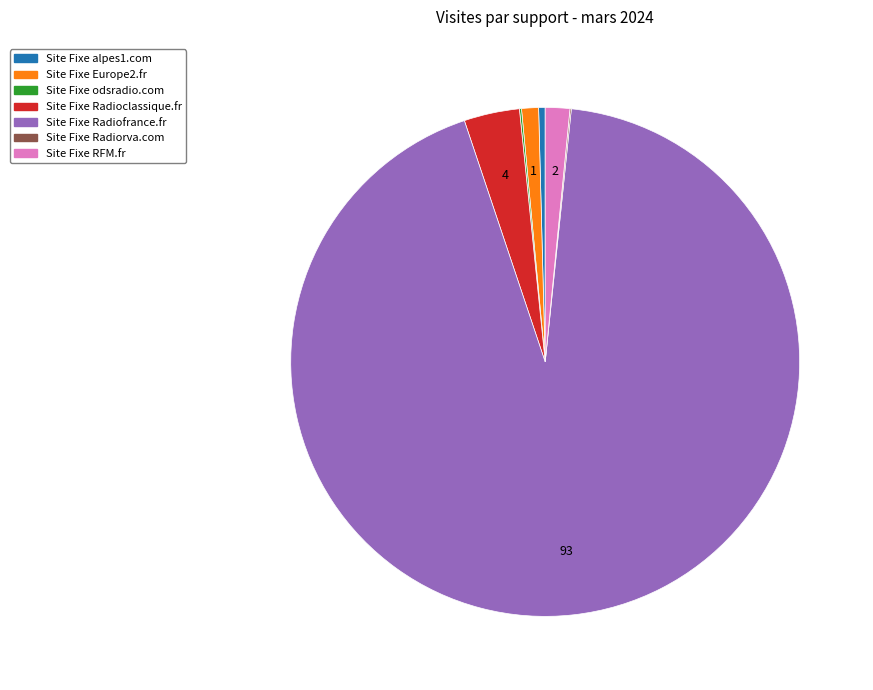

Between Site Fixe RFM.fr and Site Fixe Radiofrance.fr, which is larger?

Site Fixe Radiofrance.fr